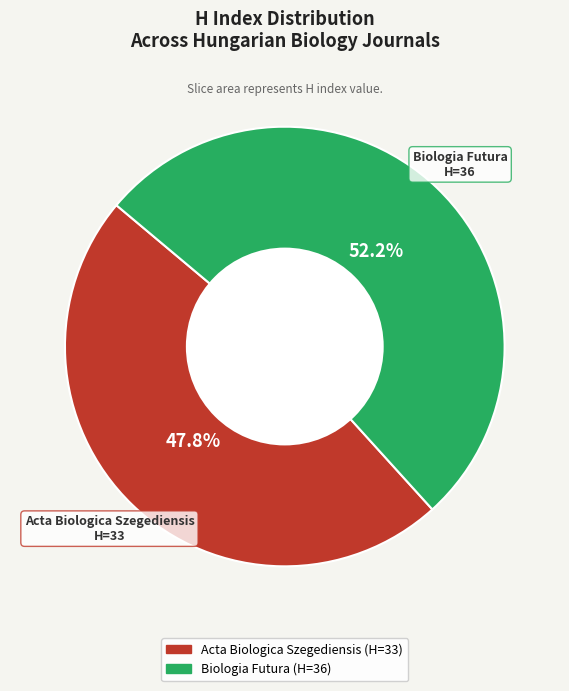

What is the largest slice in the pie chart?

Biologia Futura